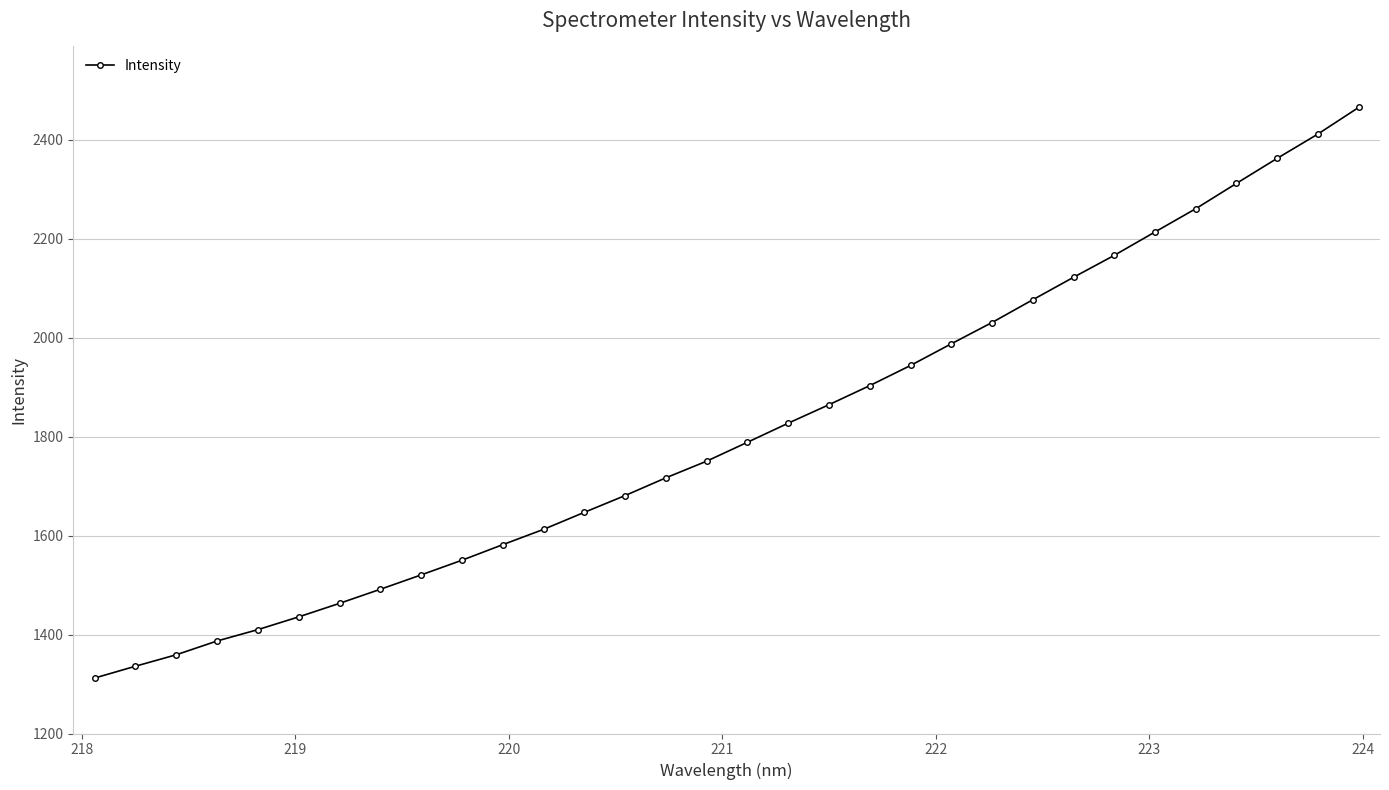

What is the sum of all values?

57996.7